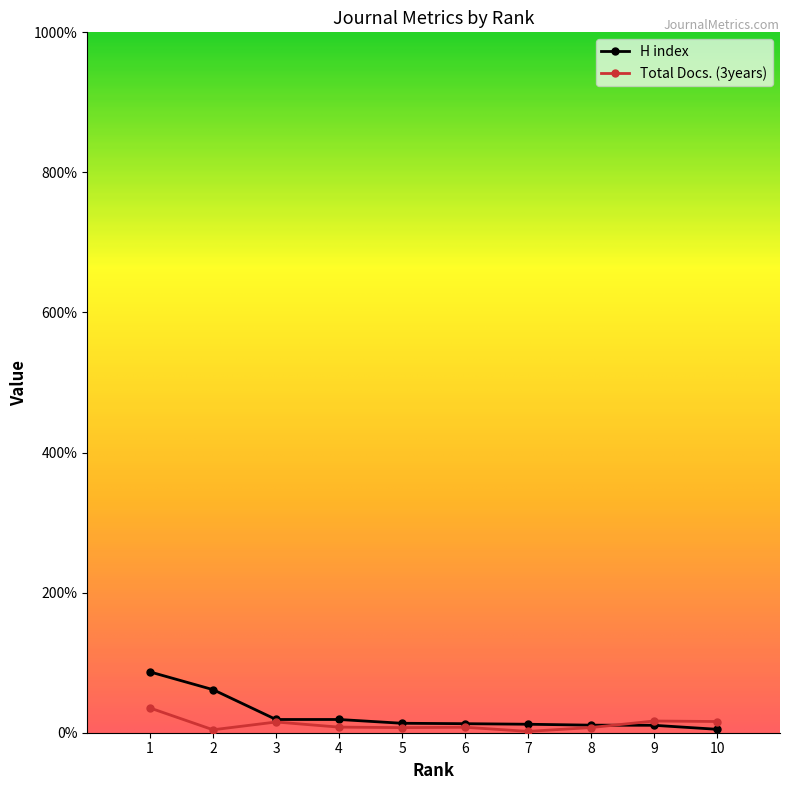

After their last crossing, which series has the higher values: H index or Total Docs. (3years)?

Total Docs. (3years)